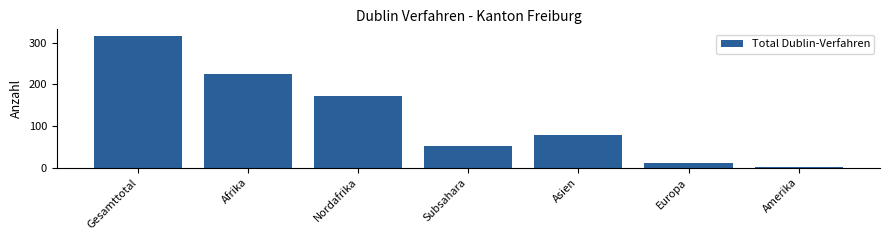

What is the change in value from Gesamttotal to Nordafrika?

-144